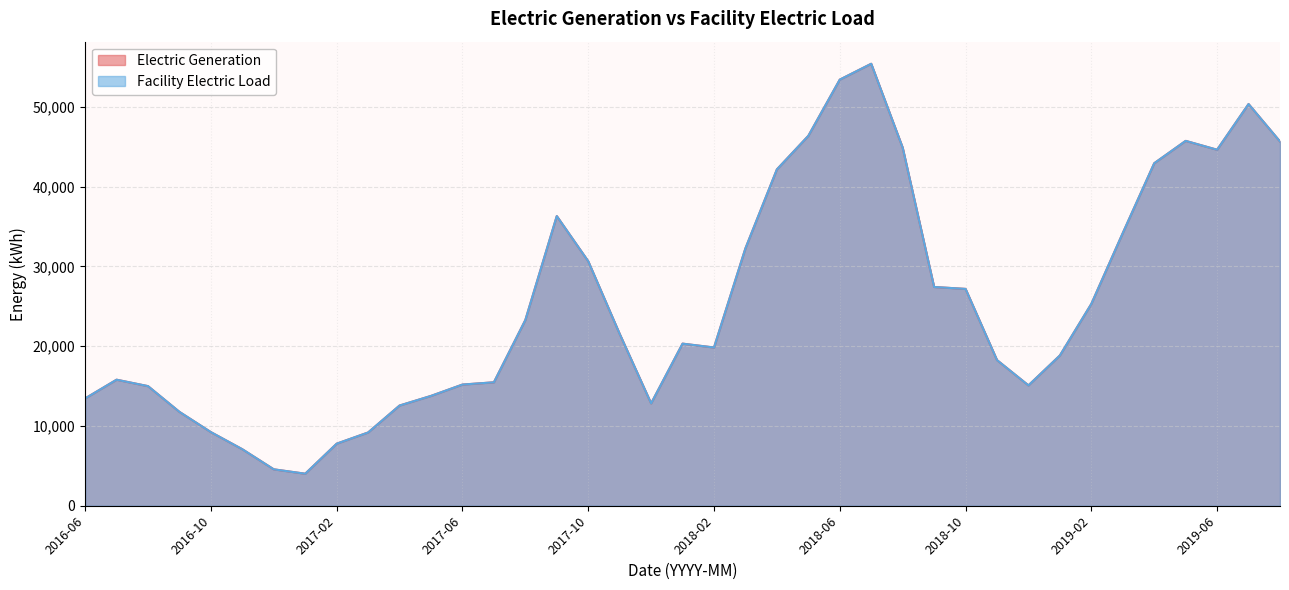

True or false: Facility Electric Load has more than 2 points higher than both neighbors.

True